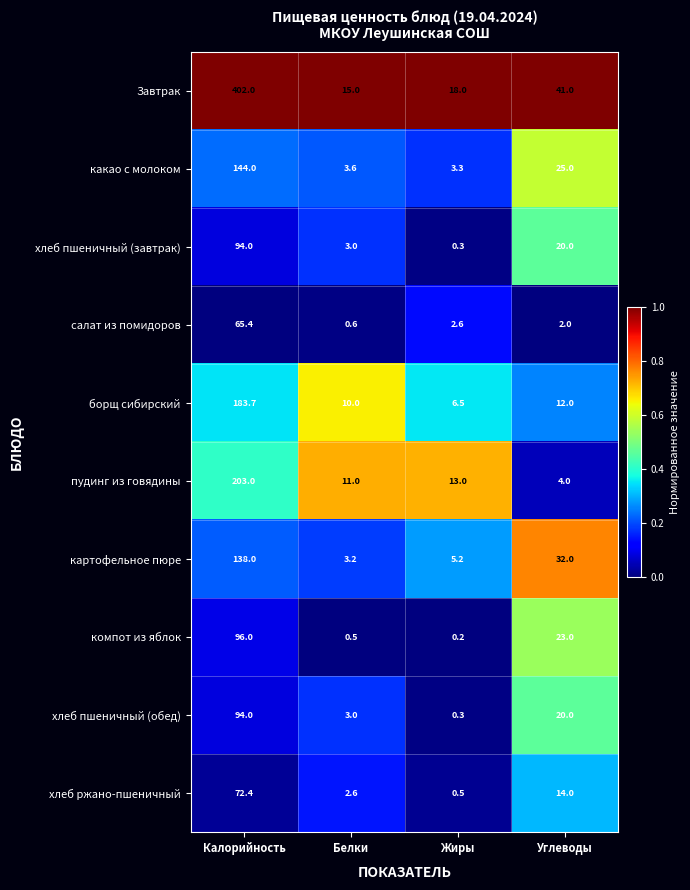

True or false: пудинг из говядины has a value of 7.5 at Жиры.

False